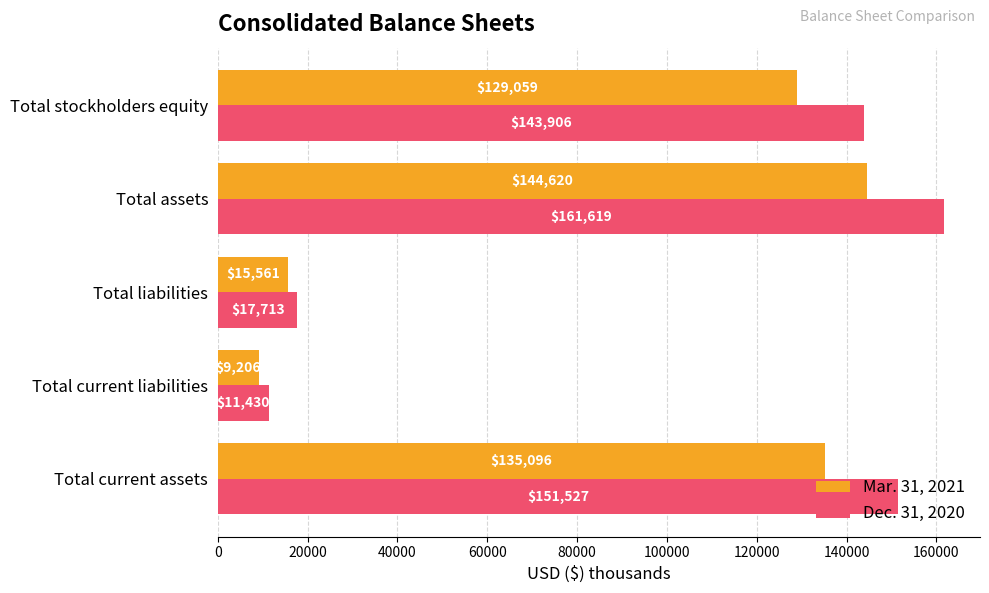

What is the average value of the Dec. 31, 2020 series?

97239